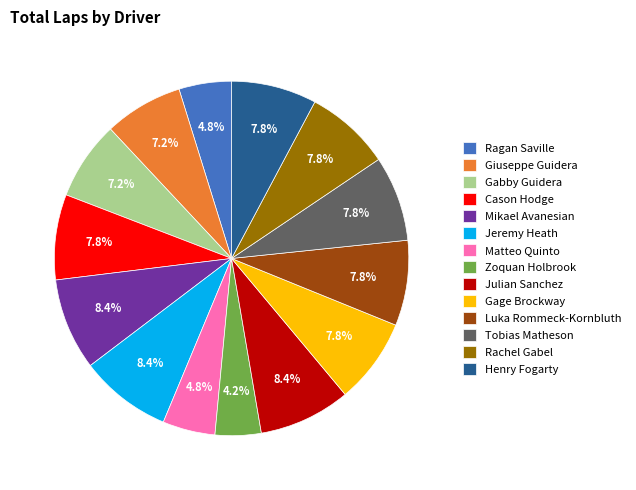

To the nearest percent, what is the combined percentage of Julian Sanchez and Henry Fogarty?

16%